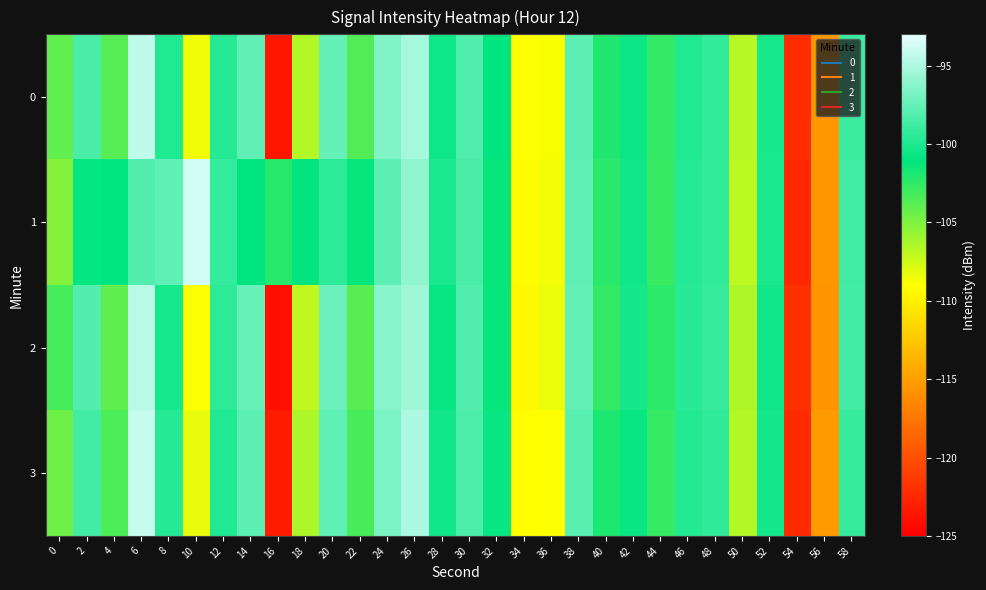

List the series in order of their peak value, highest first.

1, 3, 0, 2